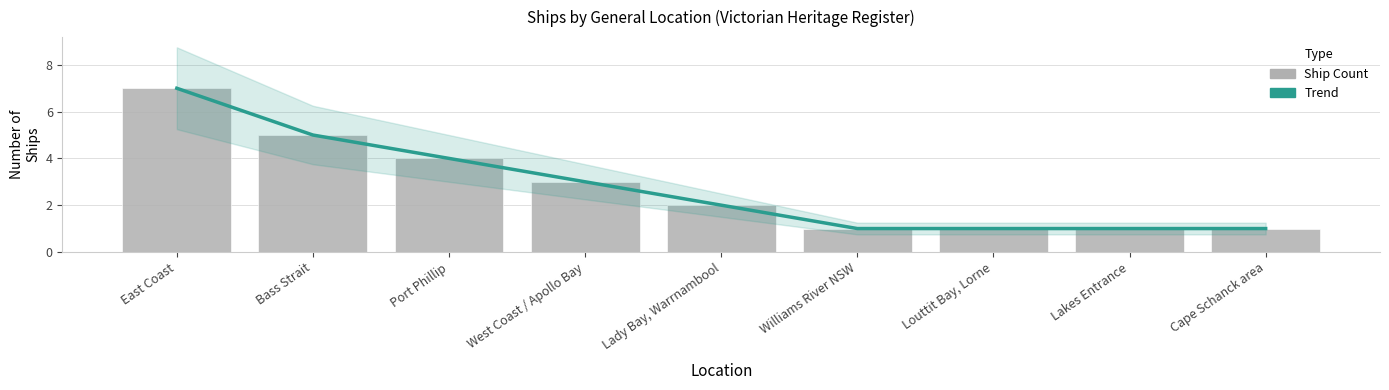

What is the average value of the Ship Count series?

3